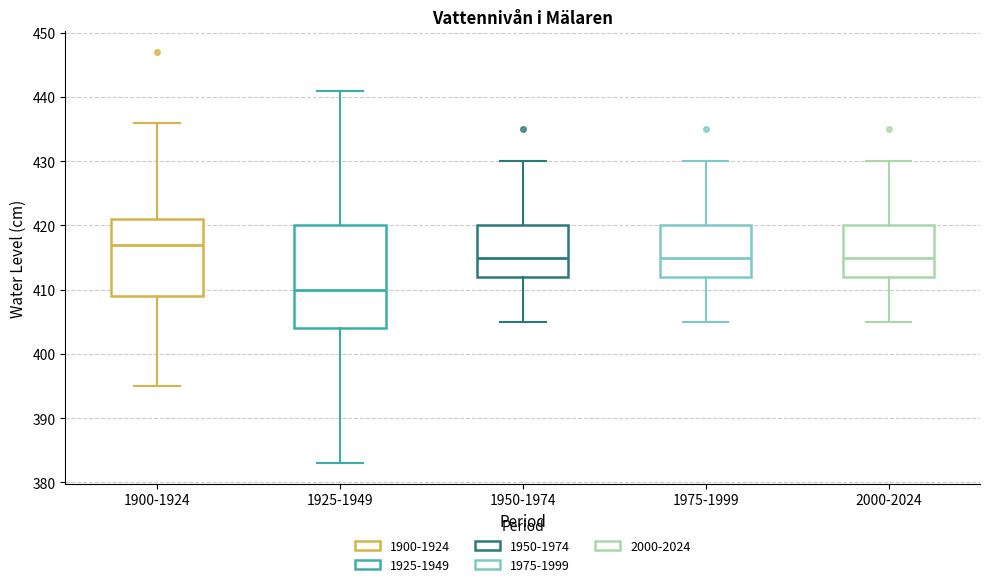

Where is the upper edge of the box for 1900-1924 on the y-axis? The values are not printed on the chart, so give them approximately, as read against the axis.

421